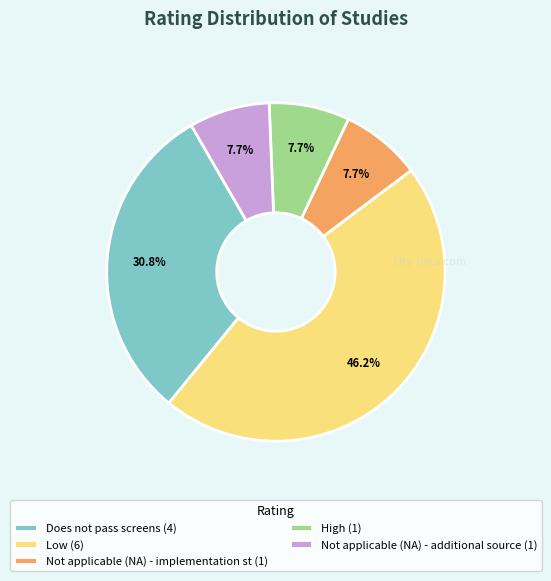

Which has a higher value, Low (6) or Not applicable (NA) - additional source (1)?

Low (6)